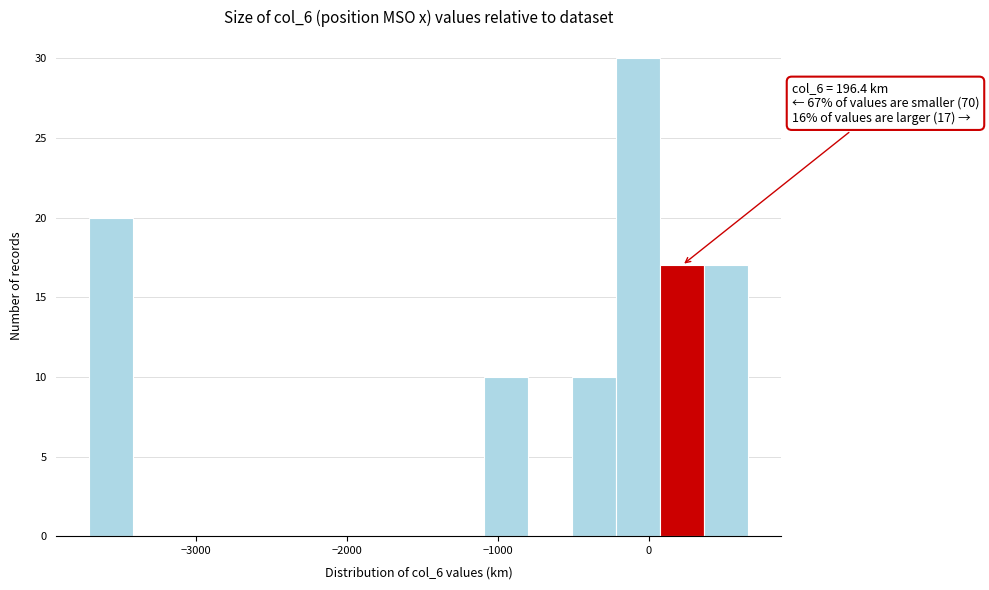

Around what value on the x-axis is the tallest bar? Give the approximate position of its centre, as read against the axis.

-100